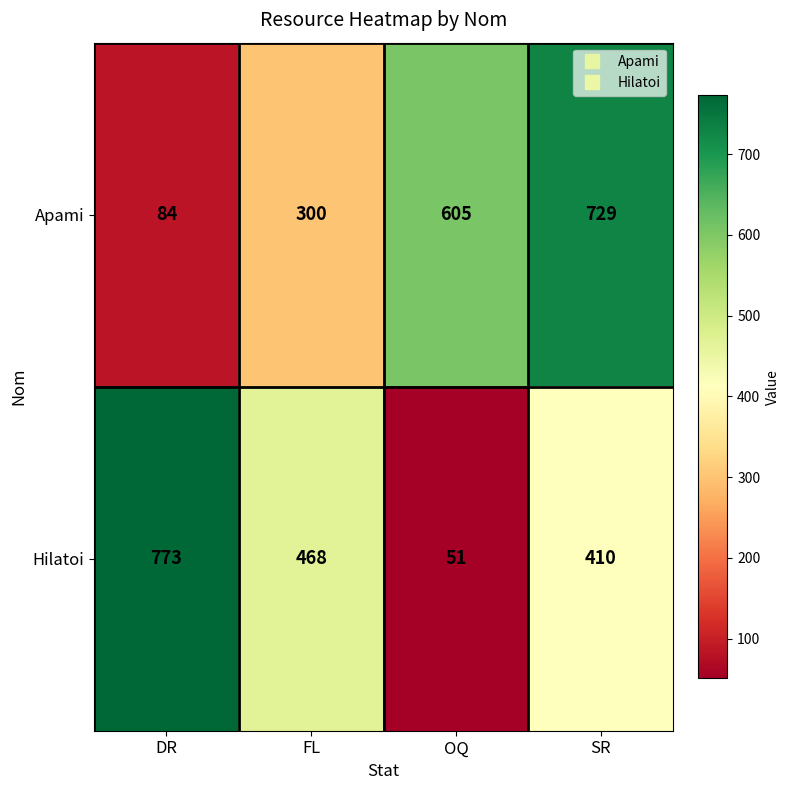

Rank the series at FL from highest to lowest value.

Hilatoi, Apami